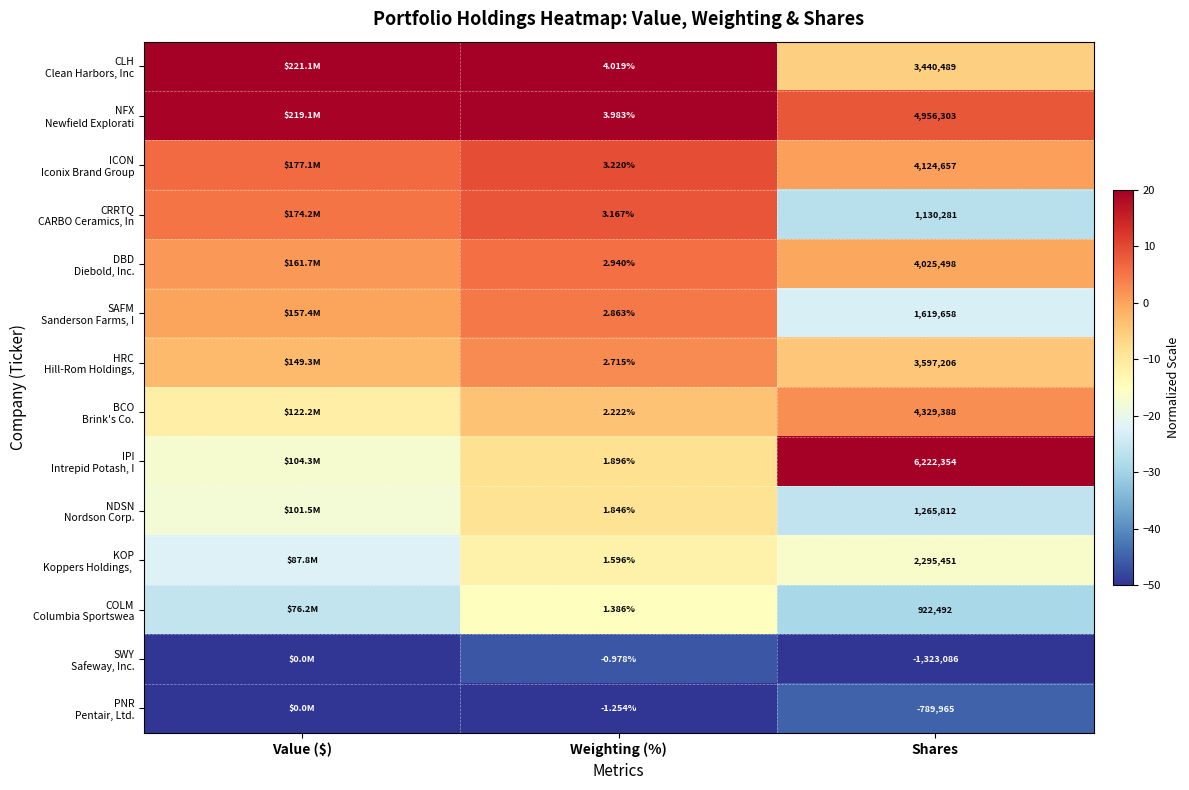

Is the value of PNR Pentair, Ltd. at Value ($) greater than the value of NFX Newfield Explorati at Shares?

No